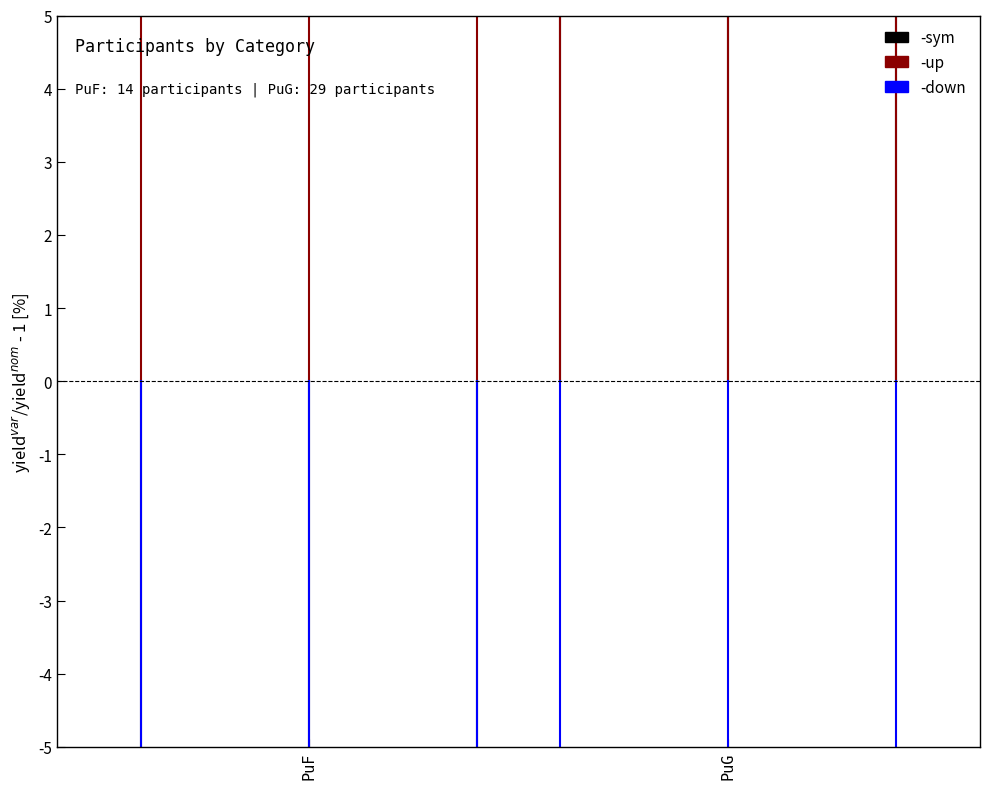

What is the value of the -up point at the 1st from the left?

24.4